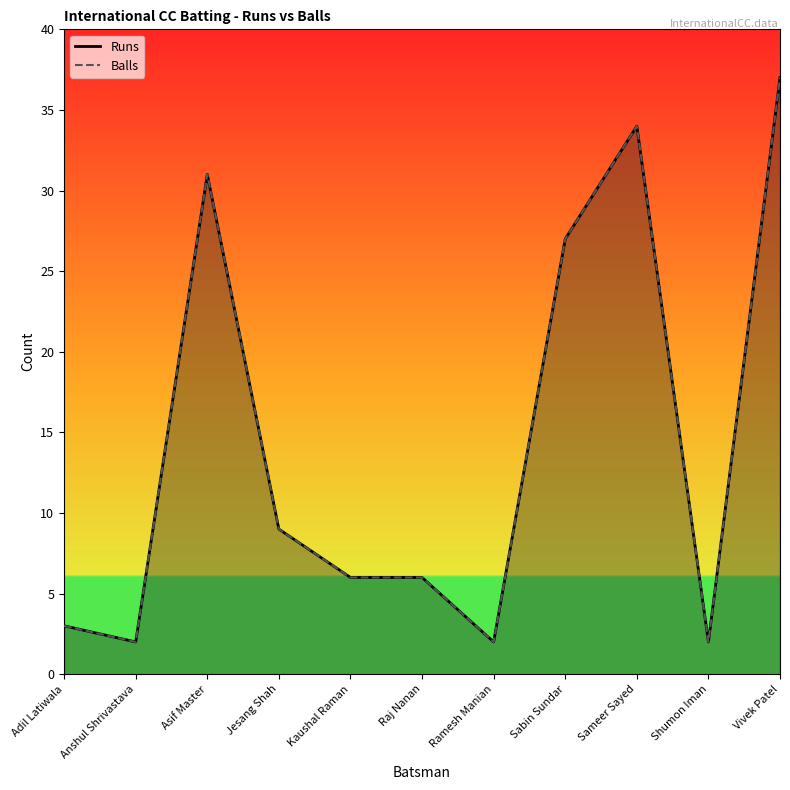

The Balls series shows 3 at Adil Latiwala. True or false?

True